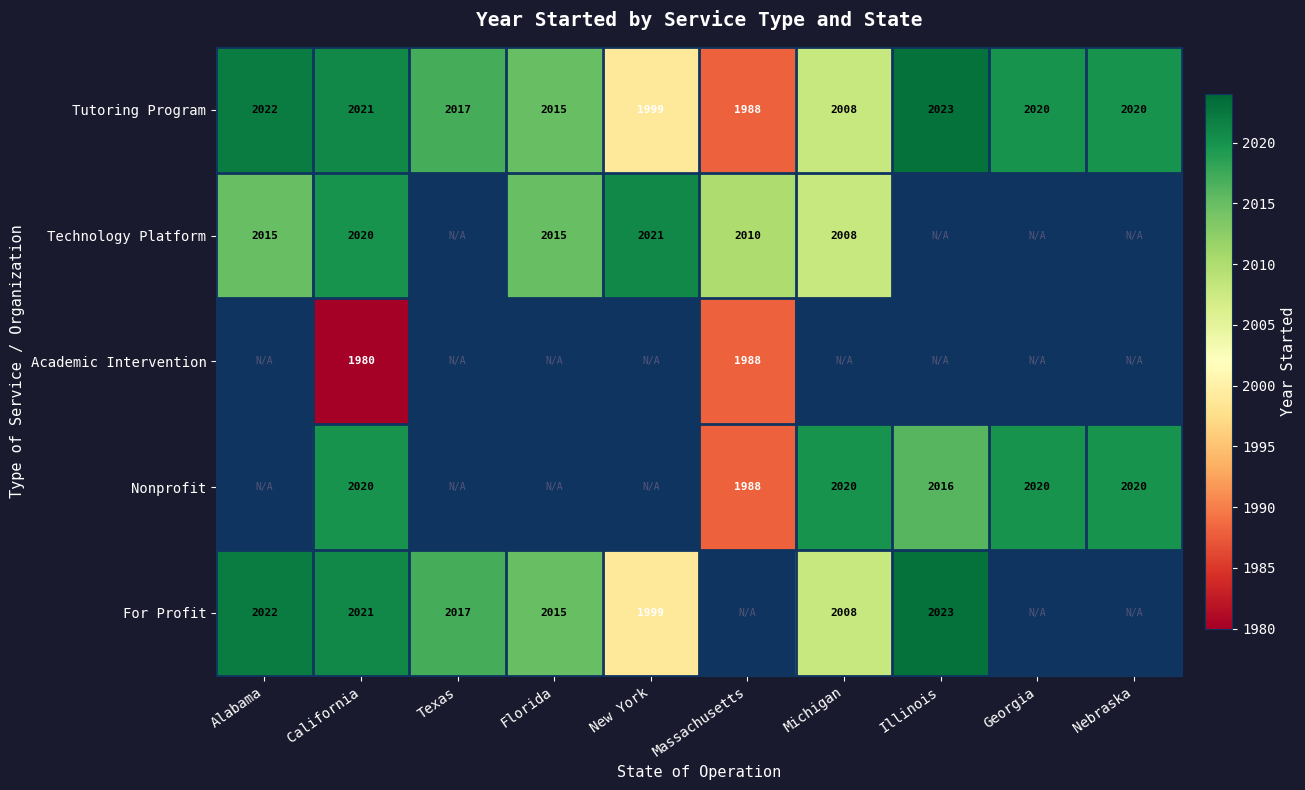

Is it true that Tutoring Program equals 2015 at Florida?

True